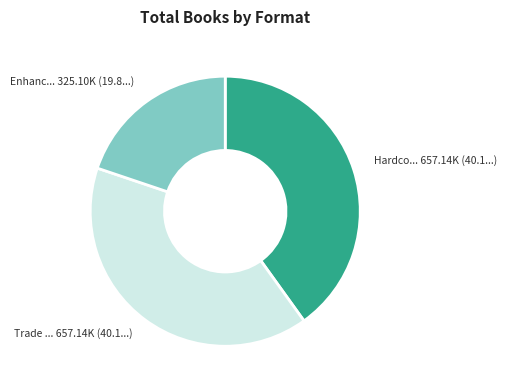

Does any single category account for the majority?

No